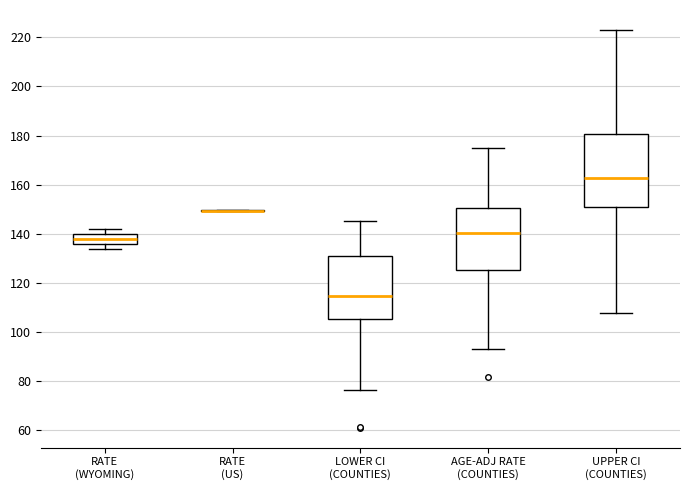

Where does the upper whisker of the box for AGE-ADJ RATE (COUNTIES) end on the y-axis? The values are not printed on the chart, so give them approximately, as read against the axis.

176